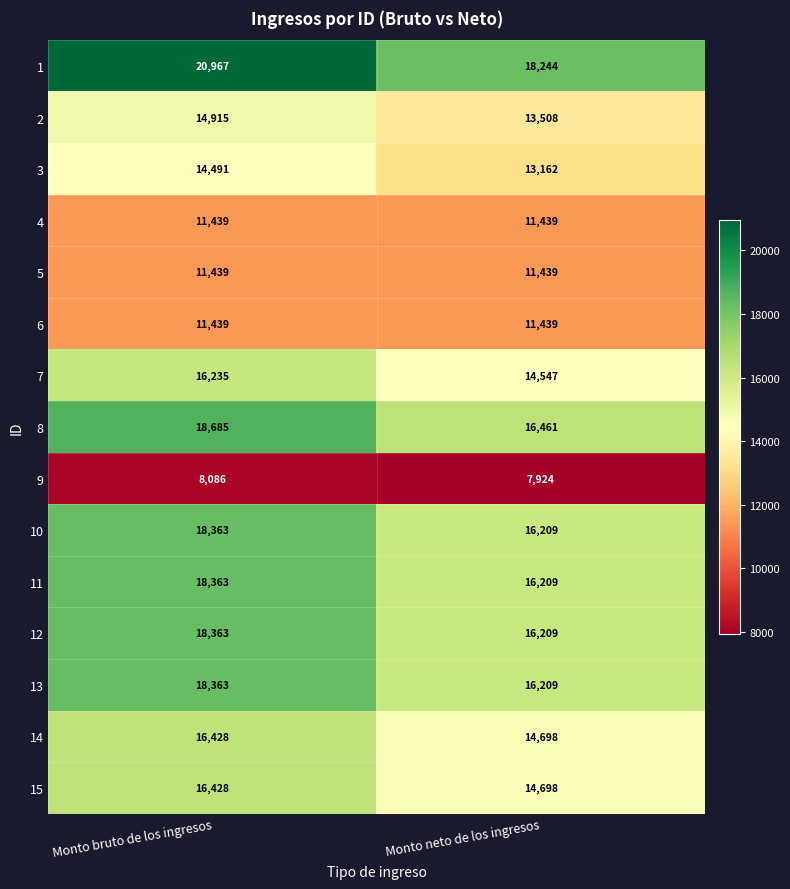

What value does the 11 series have at Monto neto de los ingresos, to the nearest 50?

16200